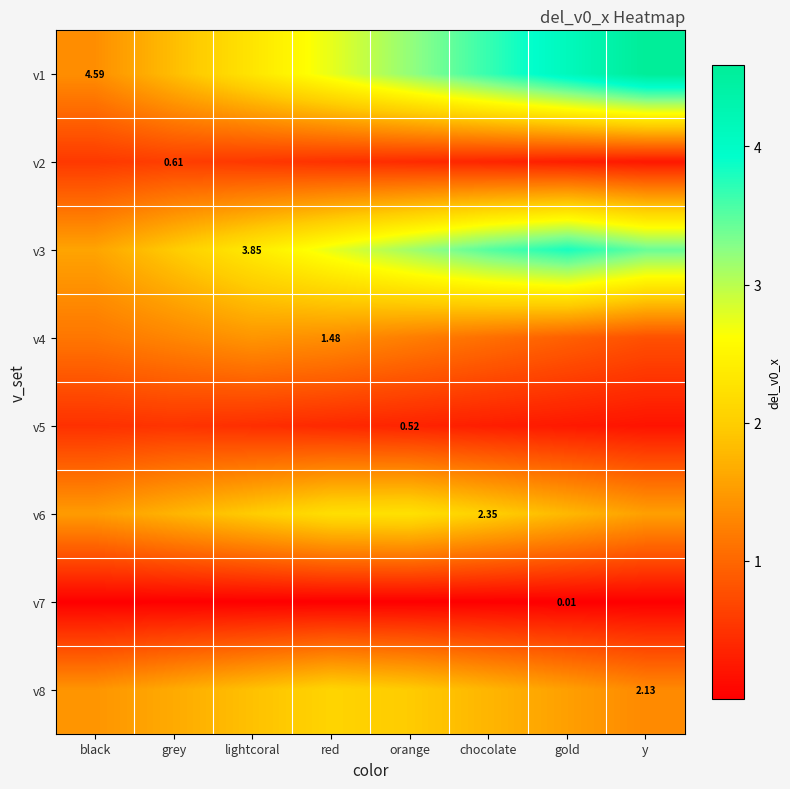

What is the sum of all v2 values?

3.5